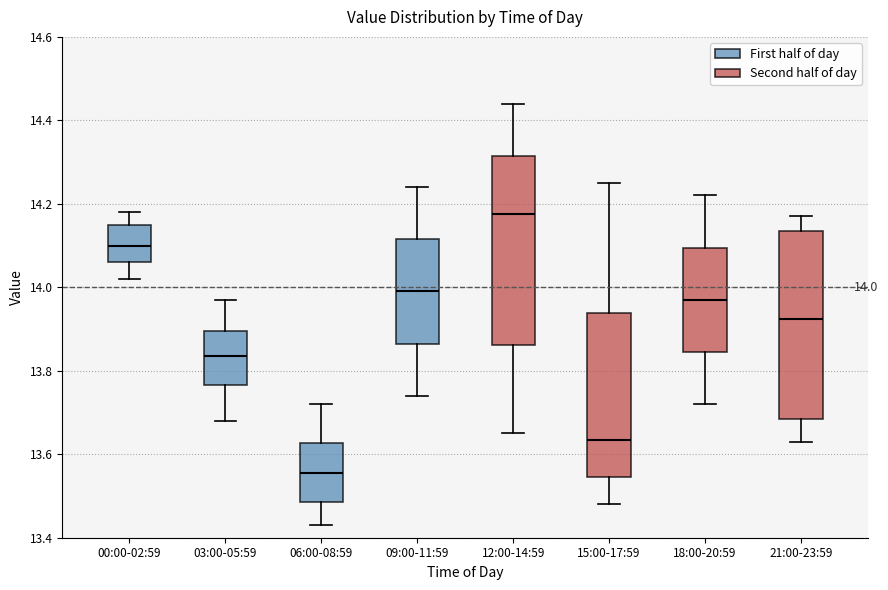

Which box's median line is the highest?

12:00-14:59